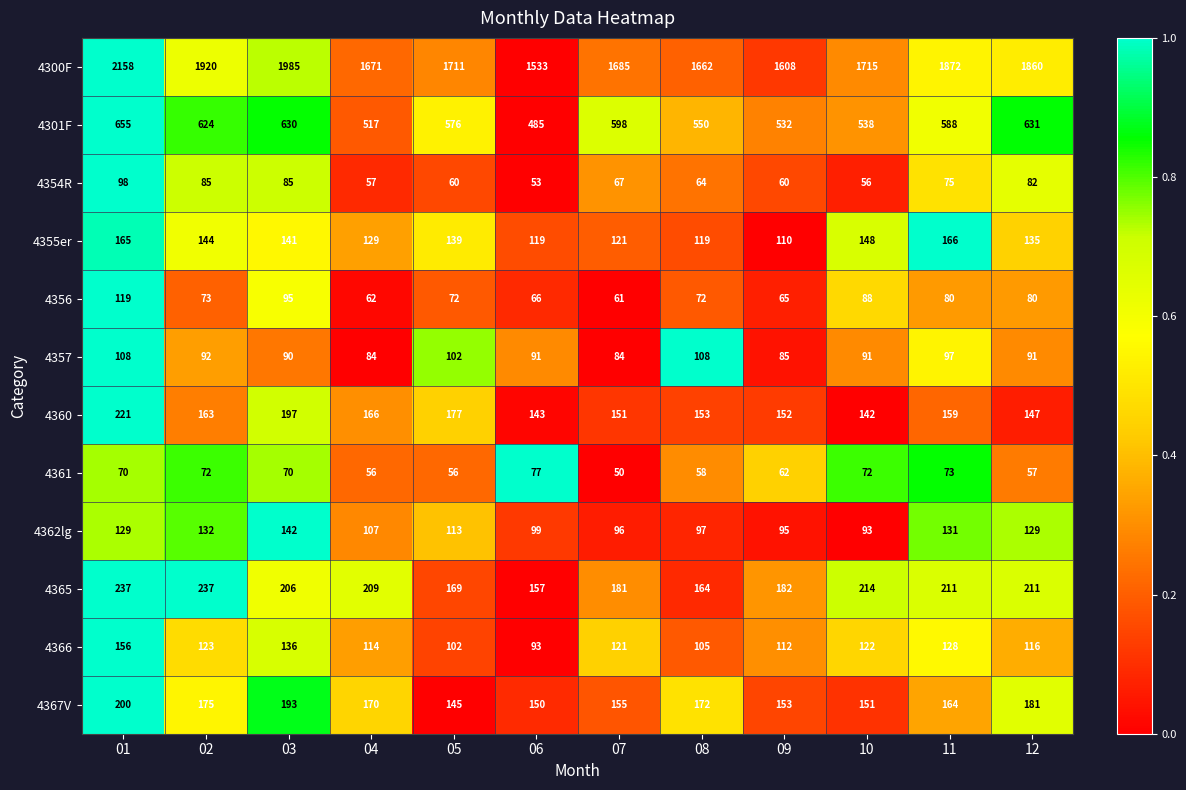

What is the difference between the highest and lowest values at 09?

1548